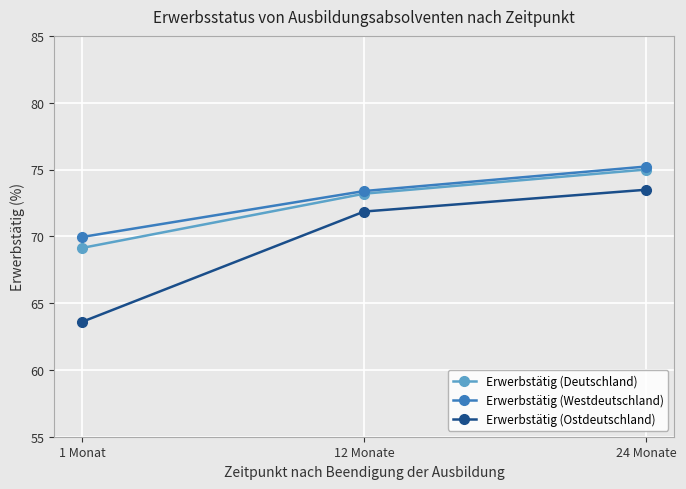

Between 12 Monate and 24 Monate, which series saw the biggest shift?

Erwerbstätig (Westdeutschland)